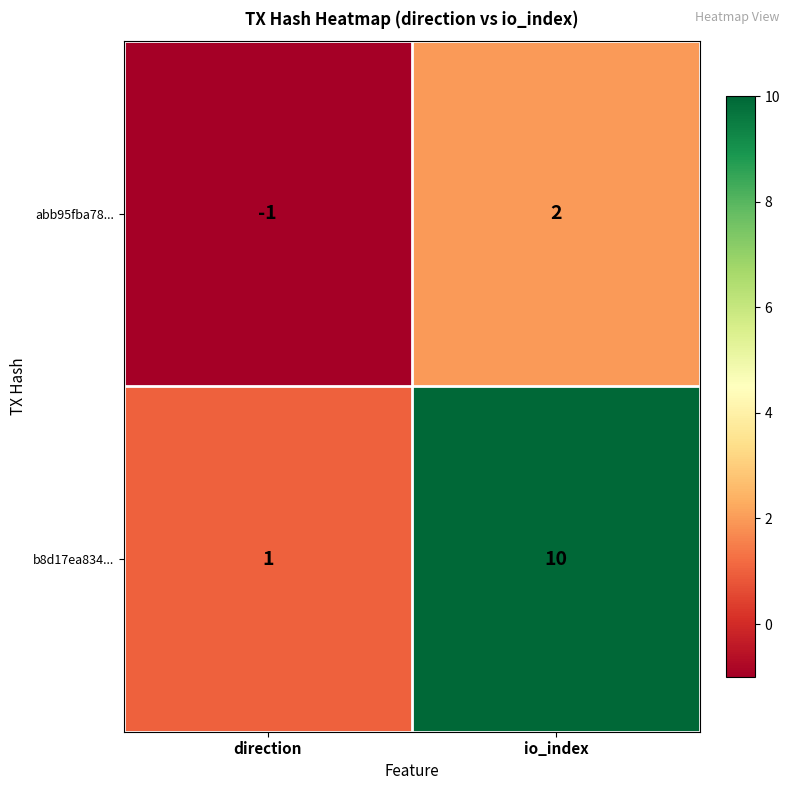

Which series has the largest total across all categories?

b8d17ea834...